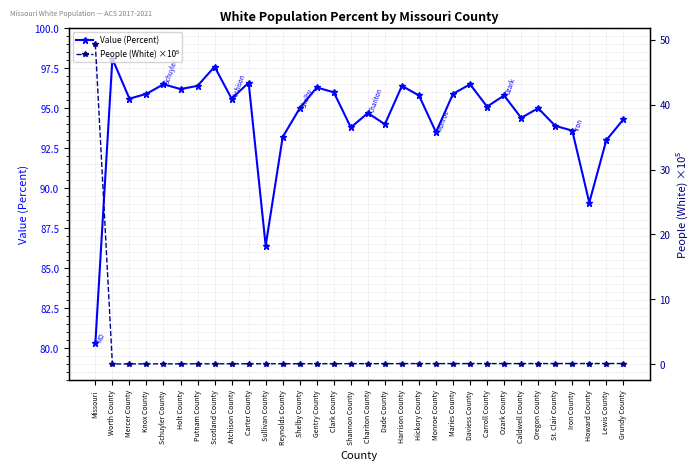

True or false: People (White) ×10⁵ and Value (Percent) intersect in this chart.

False